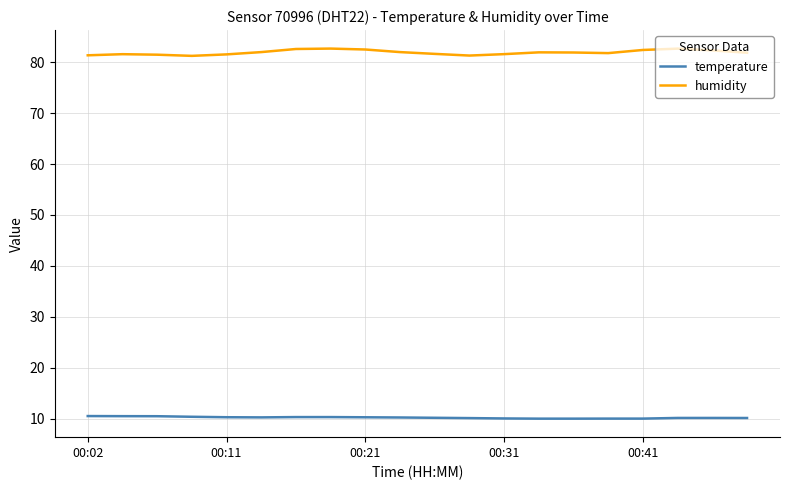

What is the minimum value for humidity?

81.3